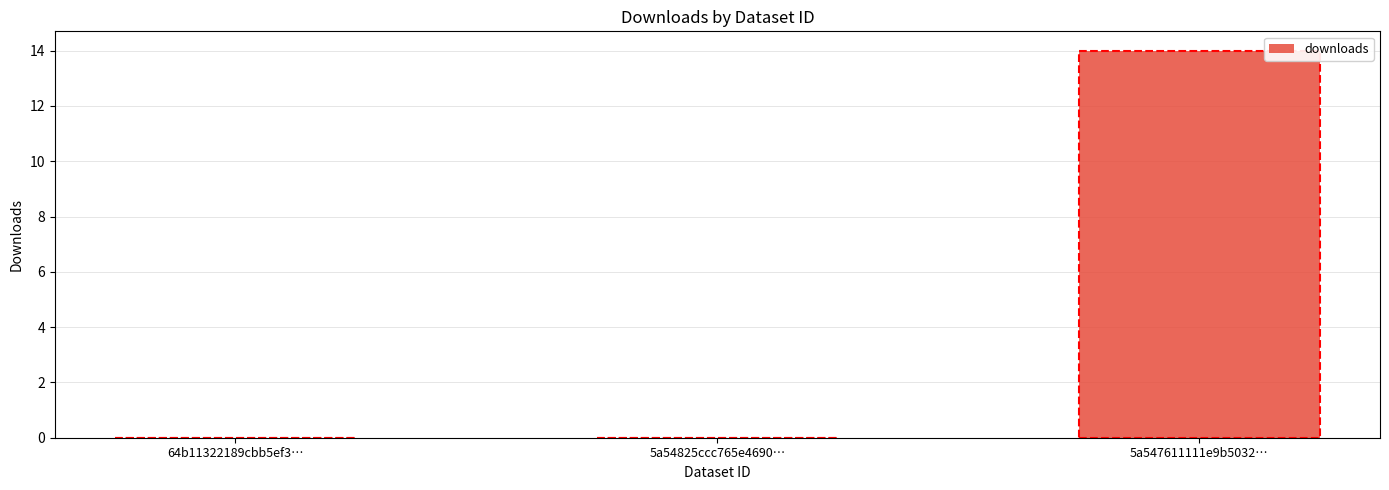

At which category does the chart reach its peak across all series?

5a547611111e9b5032…